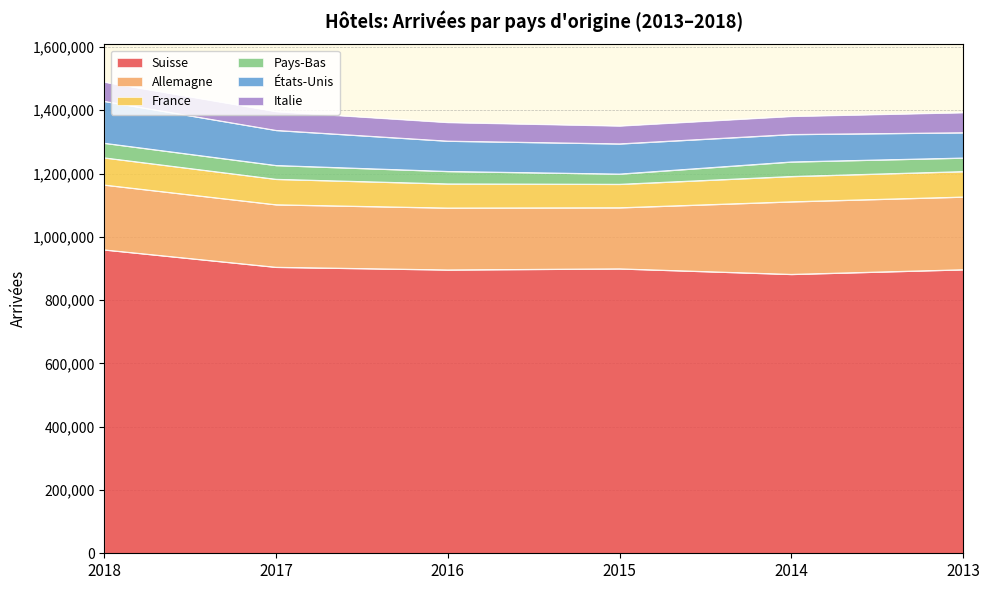

Rank the categories by Suisse value from highest to lowest.

2018, 2017, 2015, 2013, 2016, 2014